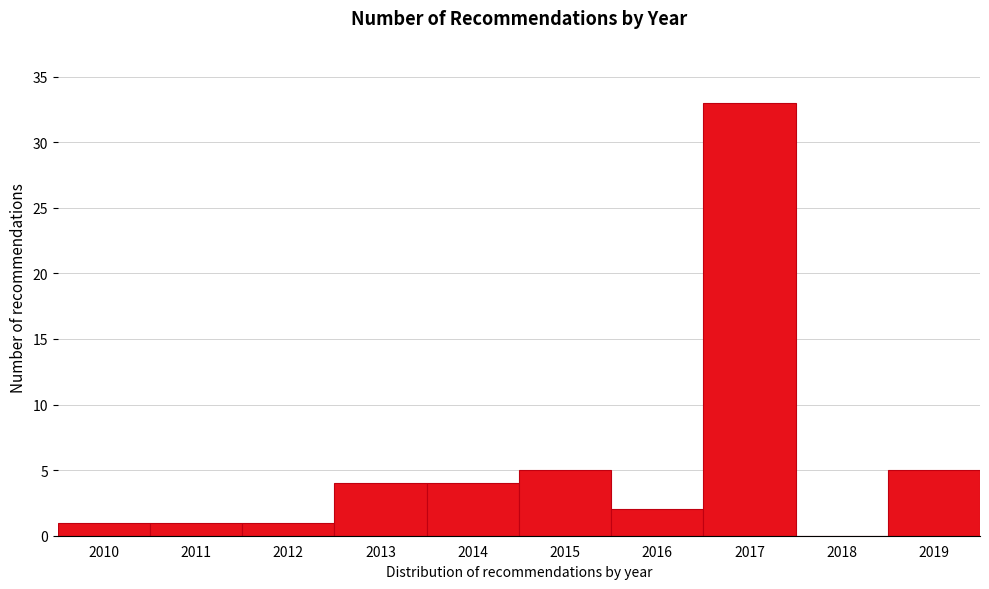

How tall is the bar that spans 2012.5 to 2013.5 on the x-axis? The values are not printed on the chart, so give them approximately, as read against the axis.

4